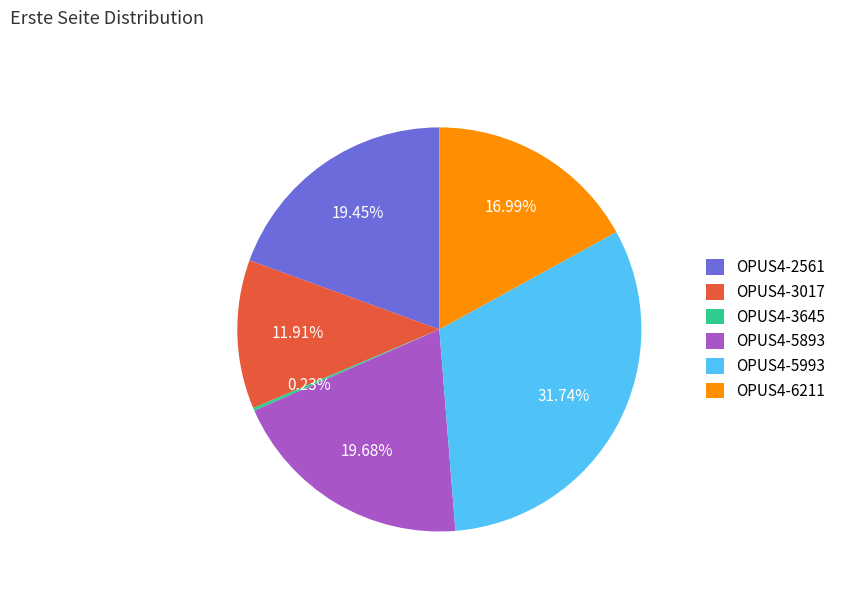

What is the largest slice in the pie chart?

OPUS4-5993